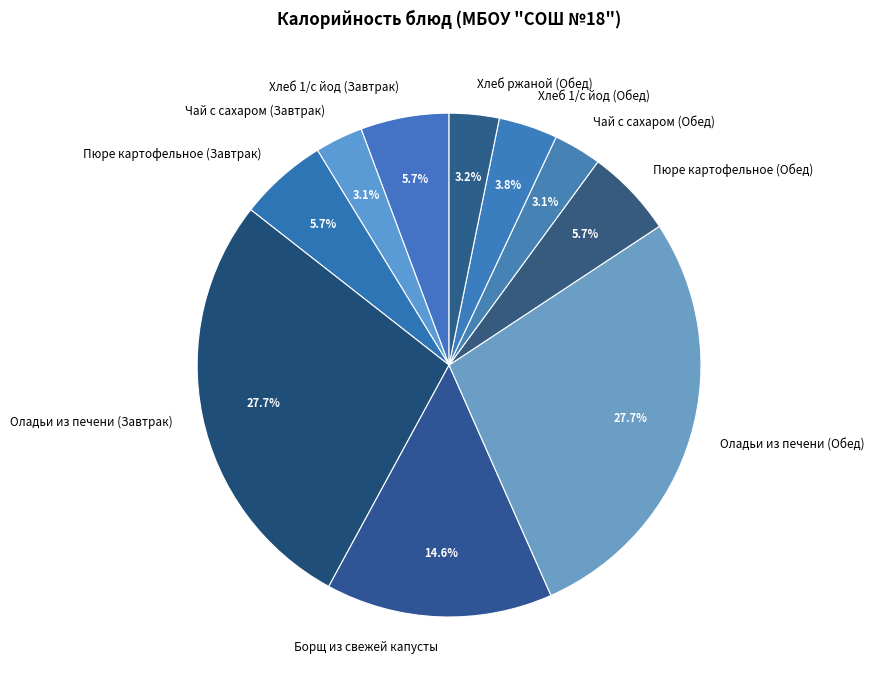

Does Пюре картофельное (Обед) account for over 50% of the chart?

No